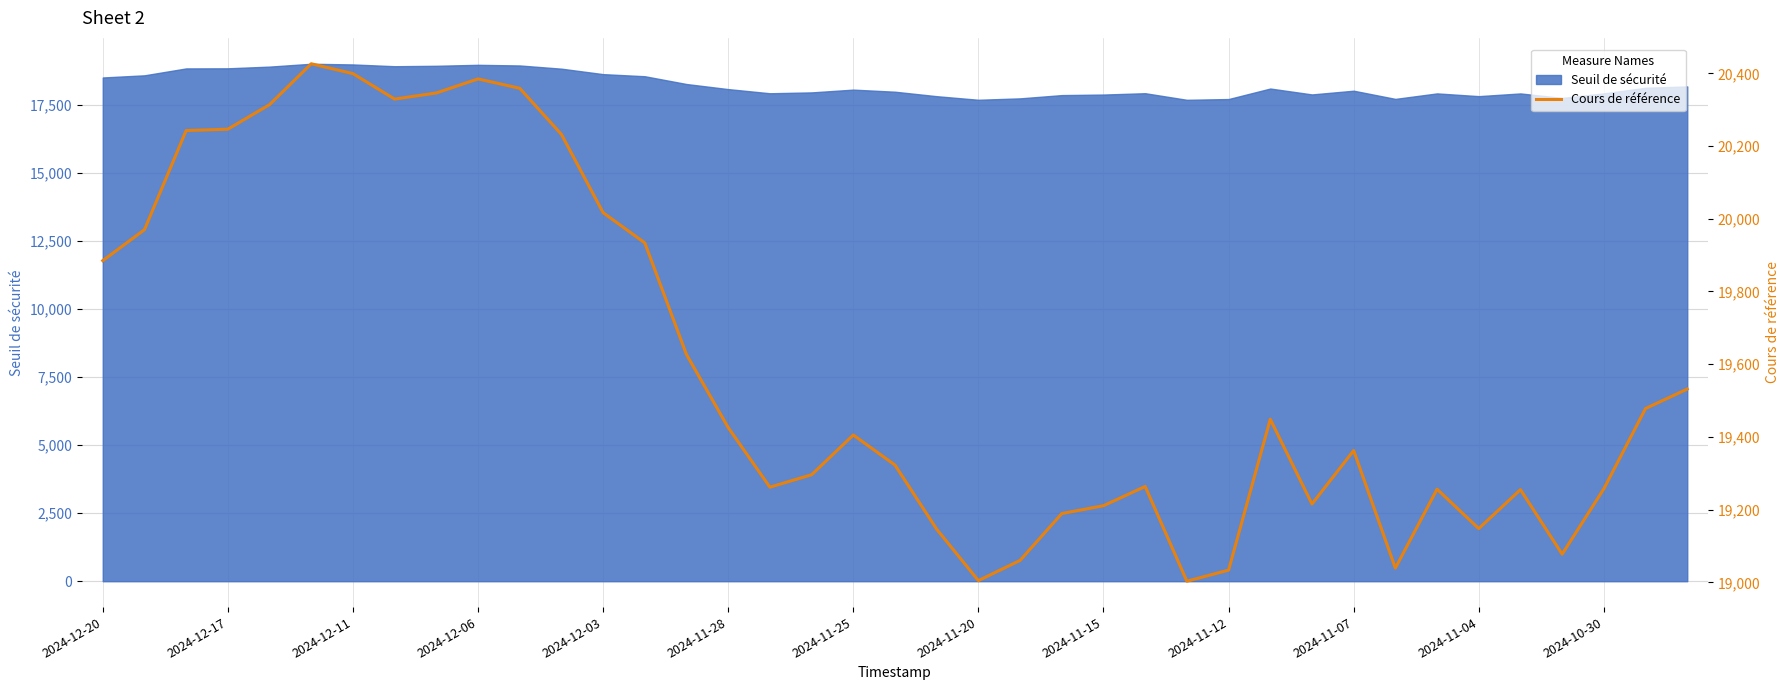

How many data points does each series have?

39